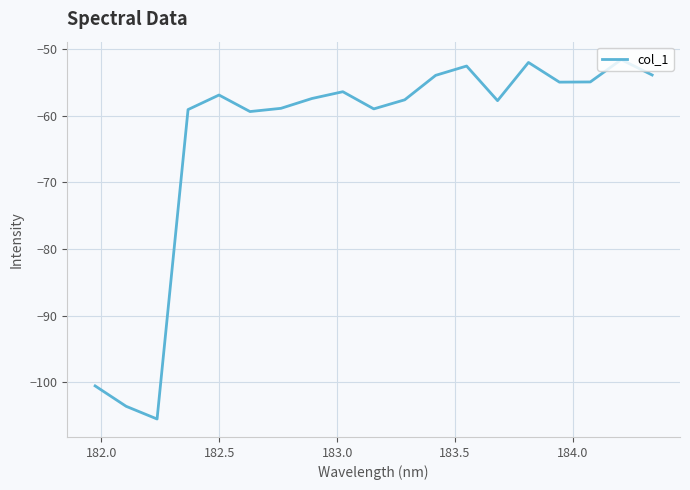

How many lines are shown in the chart?

1